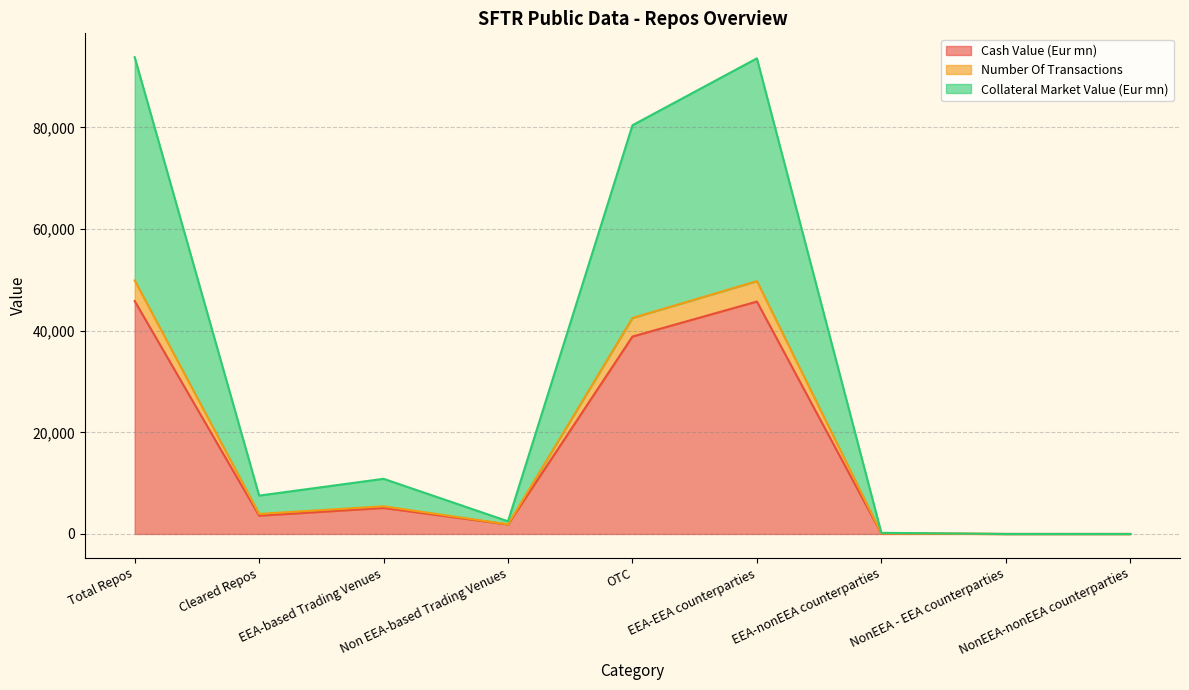

What position from the left is Cleared Repos?

2